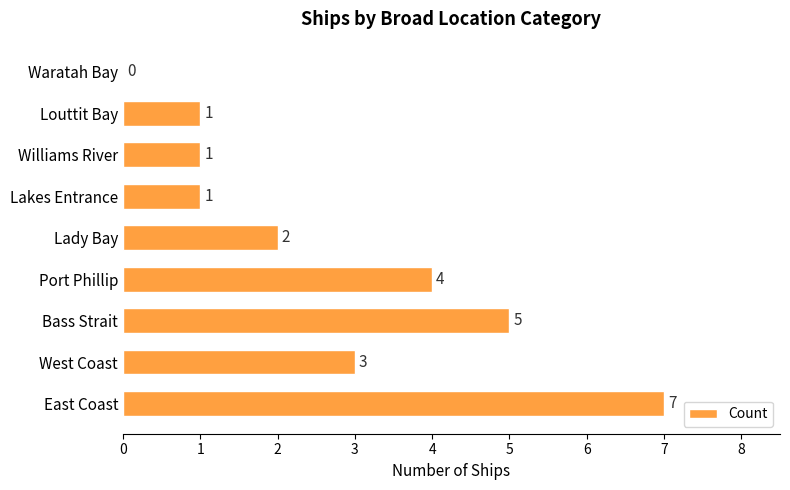

What is the ratio of the value at Lakes Entrance to the value at West Coast?

0.3